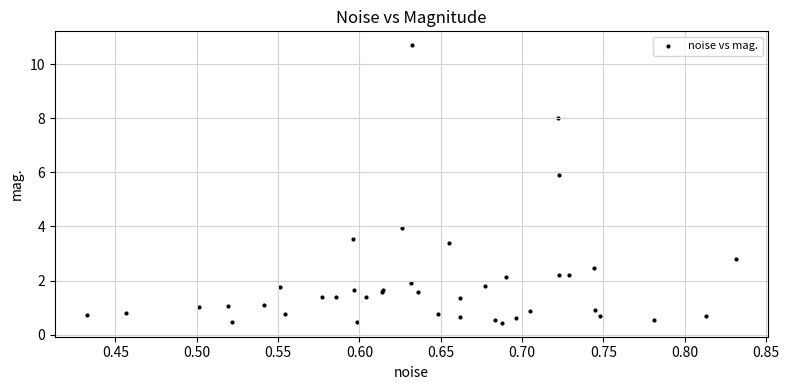

What Y value in the scatter plot is closest to 5?

5.9